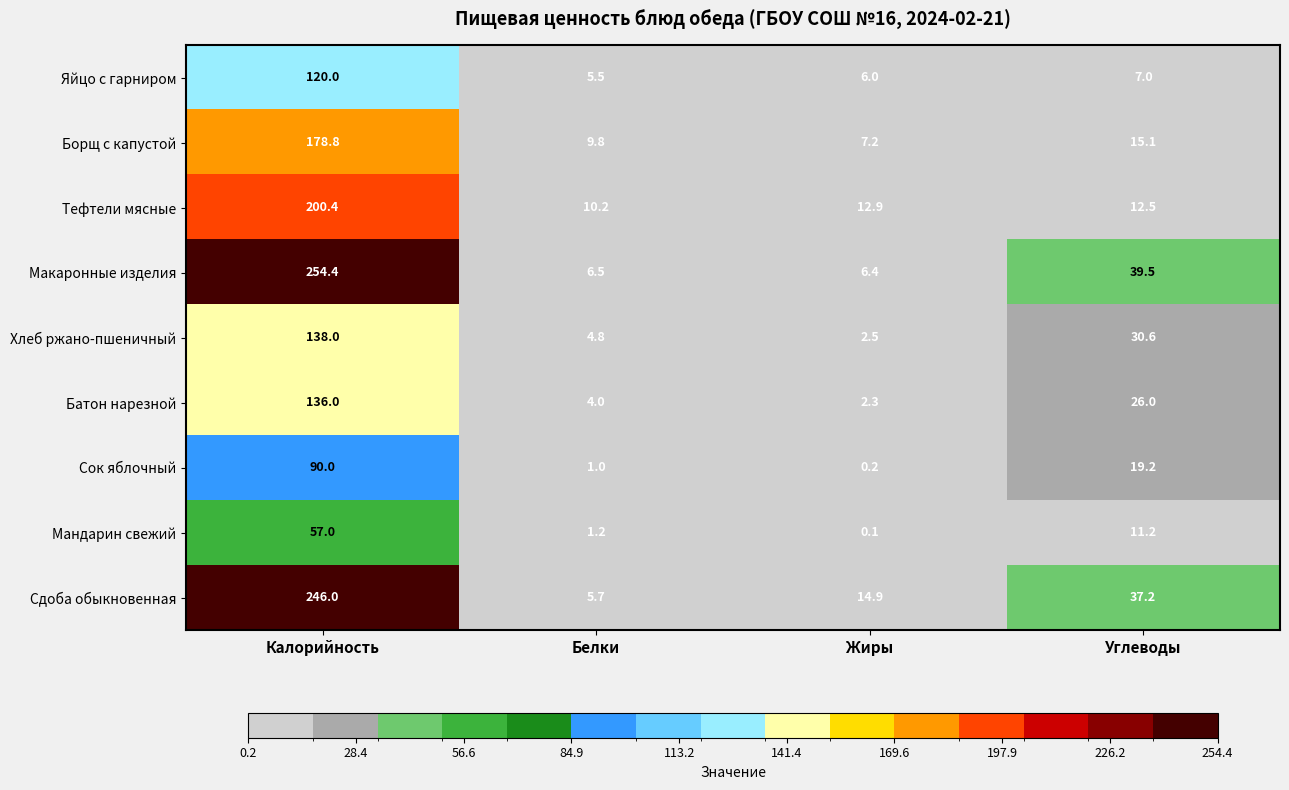

Which series has the largest total across all categories?

Макаронные изделия